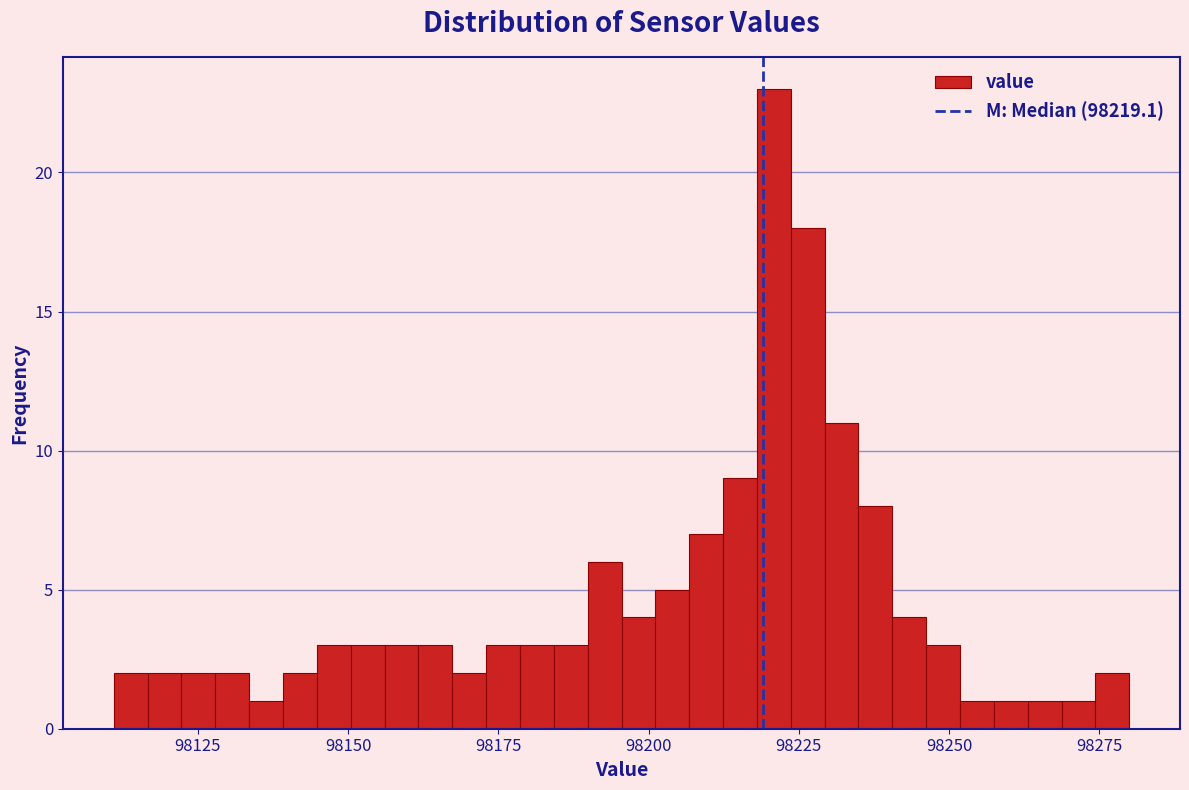

Read against the x-axis, roughly where is the centre of the tallest bar?

98220